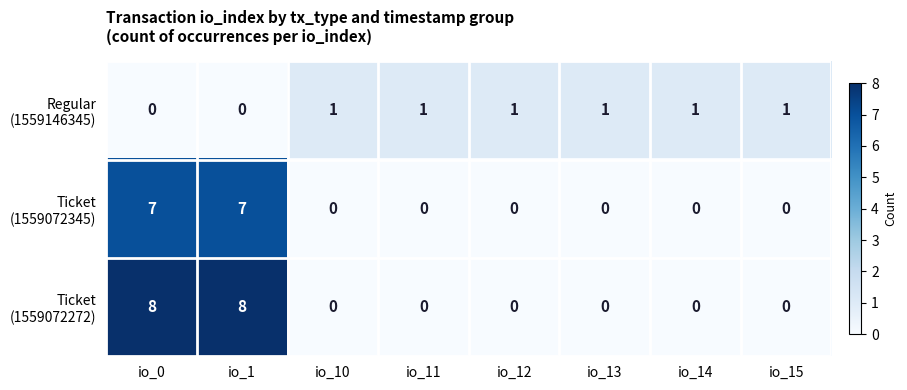

What is the spread (max minus min) of values at io_1?

8